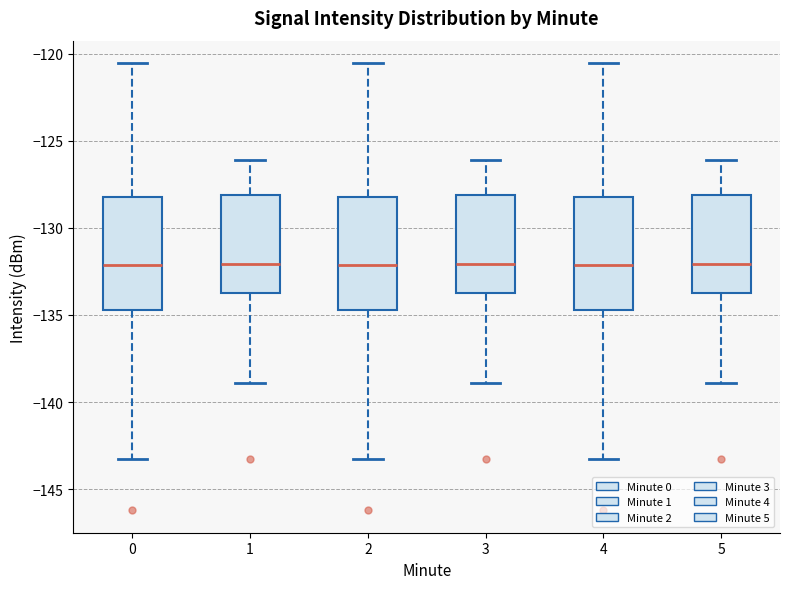

Where is the lower edge of the box at x = 3 on the y-axis? The values are not printed on the chart, so give them approximately, as read against the axis.

-133.5